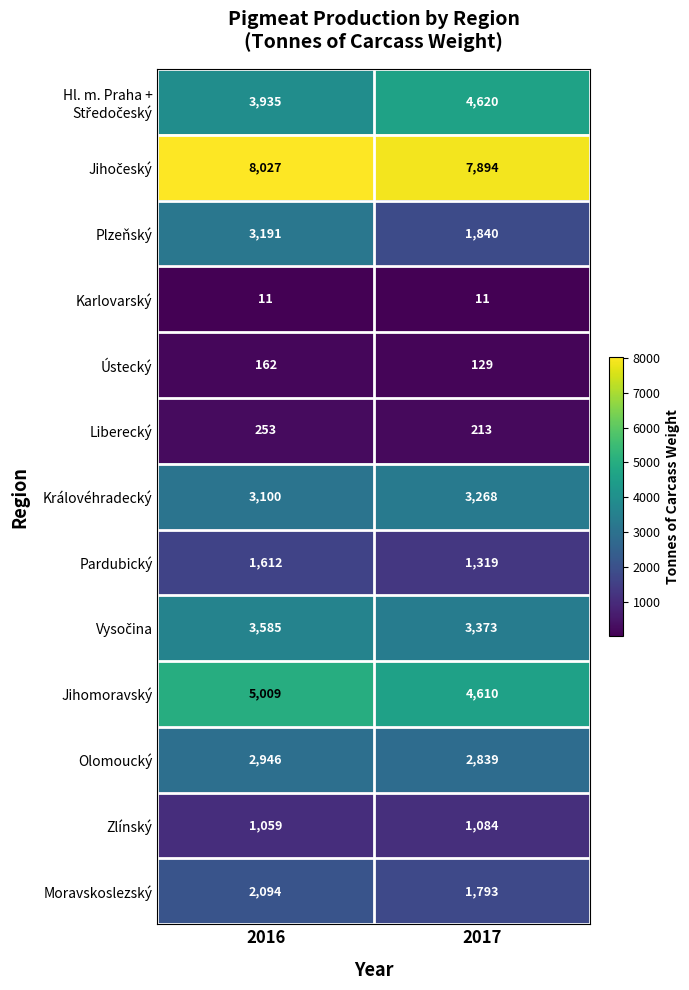

What is the sum of all Pardubický values?

2931